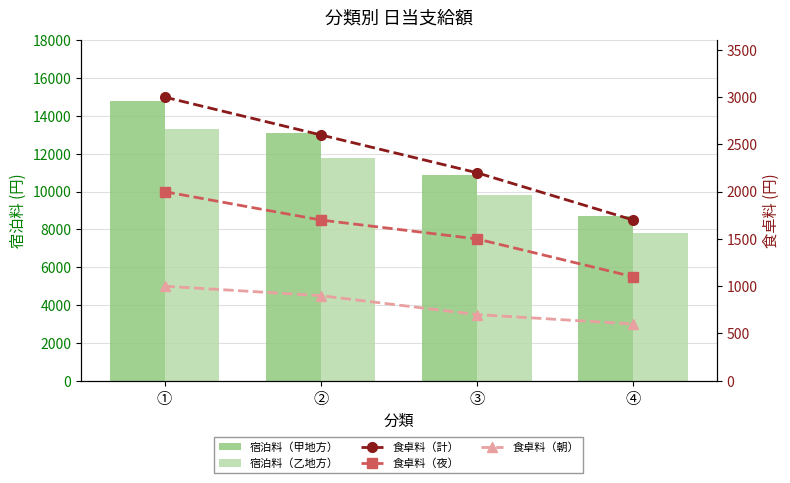

Are the bars grouped side by side (vs. stacked)?

Yes